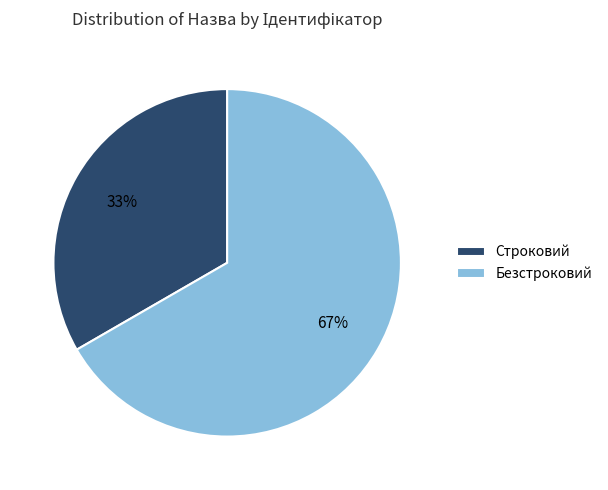

Combined, do Безстроковий and Строковий account for over 50%?

Yes